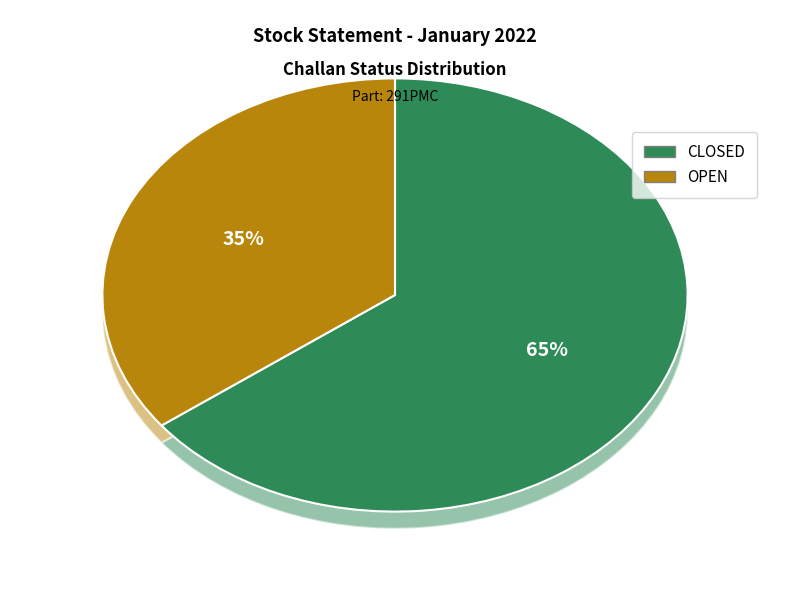

To the nearest percent, what is the average slice percentage?

50%